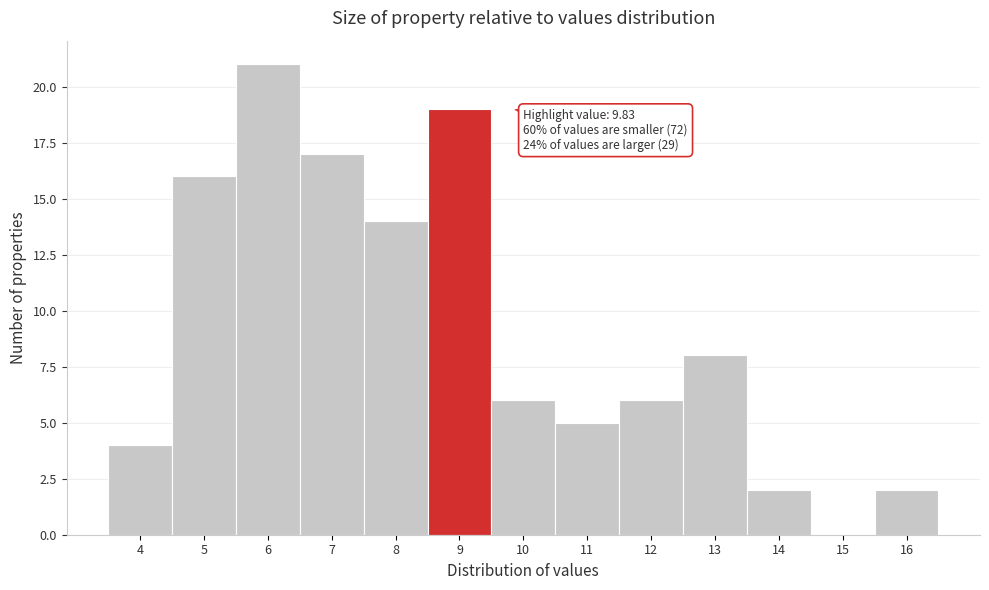

Reading right to left, what are all the values shown in this chart?

16=2	15=0	14=2	13=8	12=6	11=5	10=6	9=19	8=14	7=17	6=21	5=16	4=4